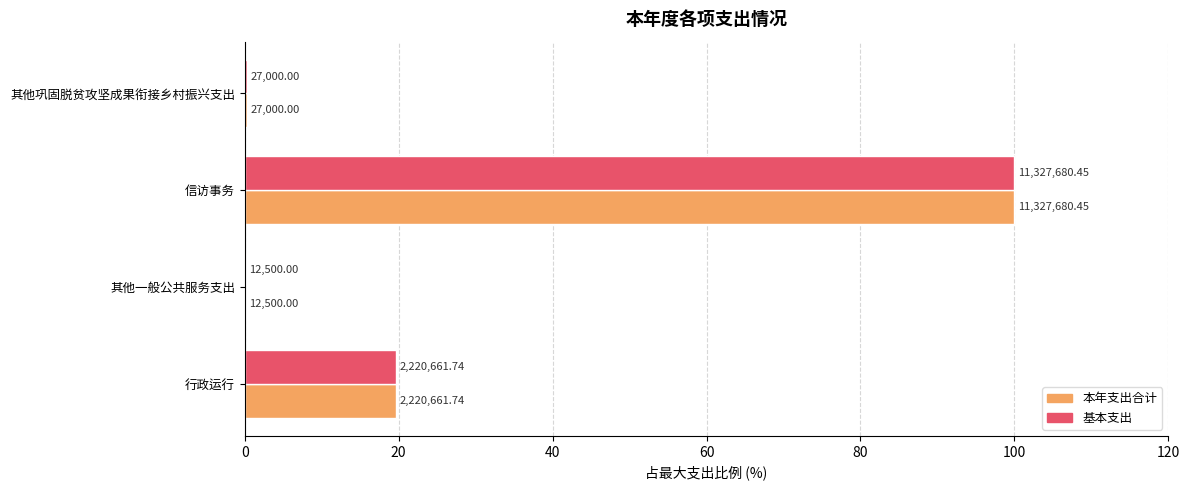

What is the difference between the maximum and minimum values in the 本年支出合计 series?

99.9